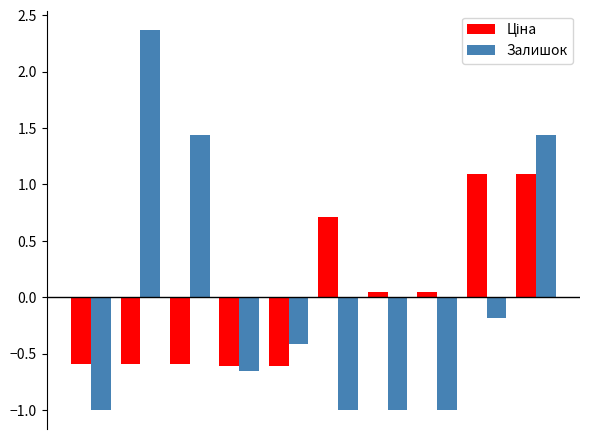

What is the difference between the maximum and minimum values in the Залишок series?

3.4